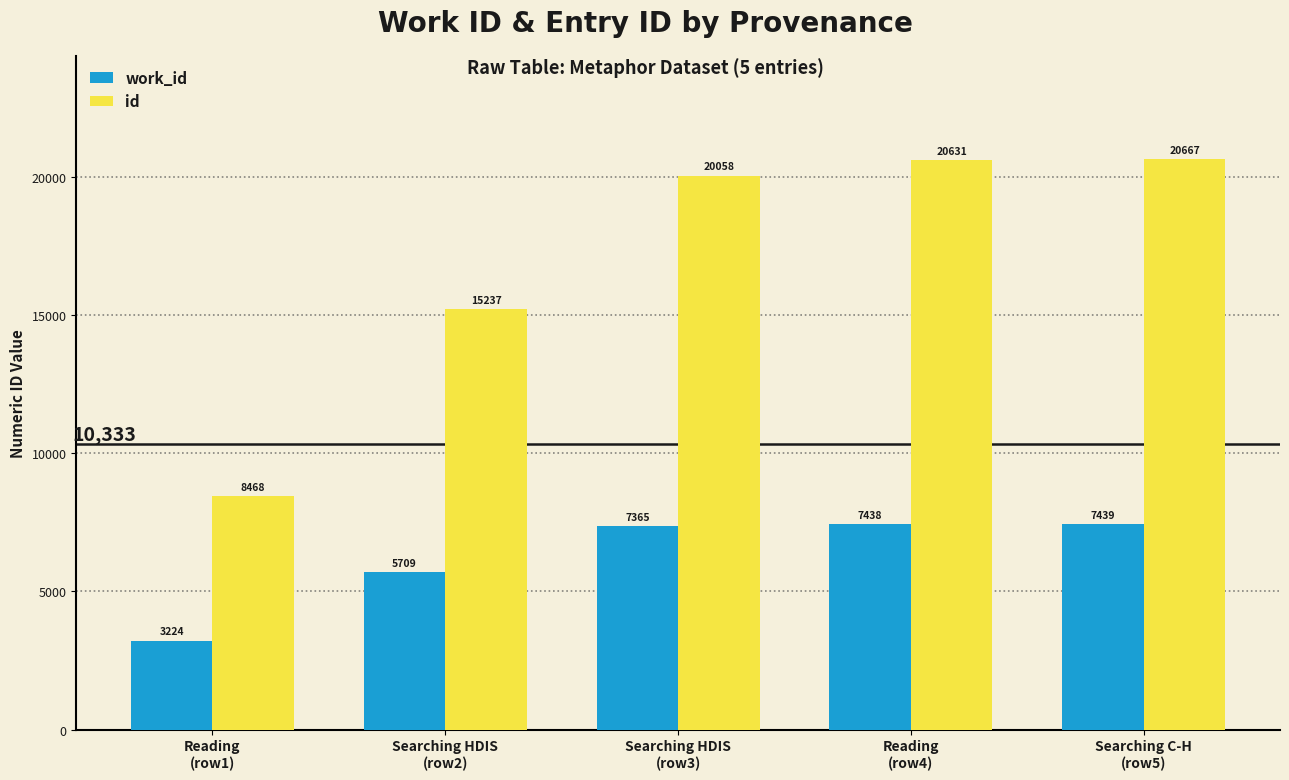

Which series has the largest total across all categories?

id